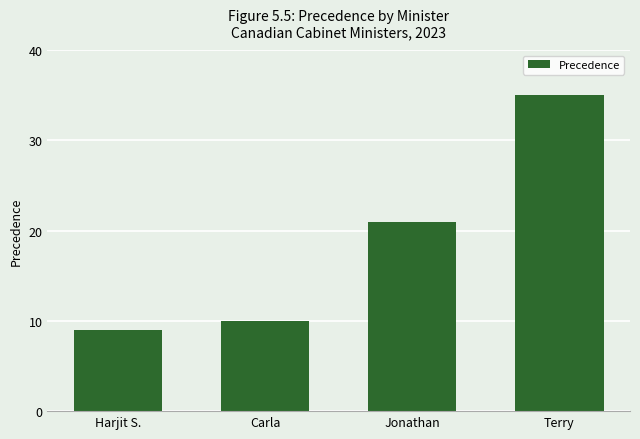

List the labels in order of value, largest first.

Terry, Jonathan, Carla, Harjit S.